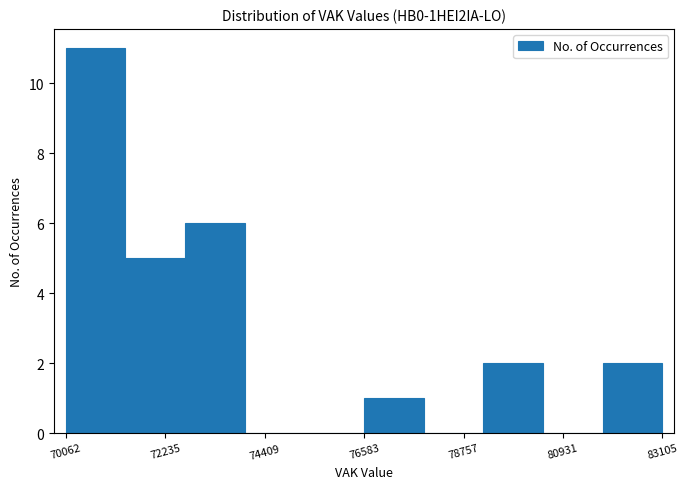

Read against the x-axis, roughly where is the centre of the tallest bar?

70500